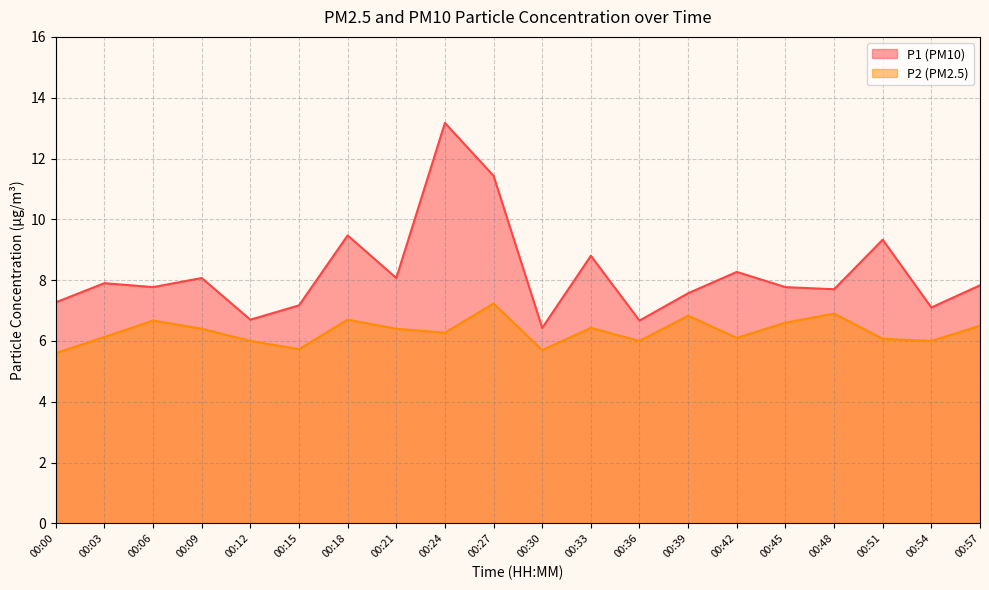

Between 00:48 and 00:06, which is larger?

00:06